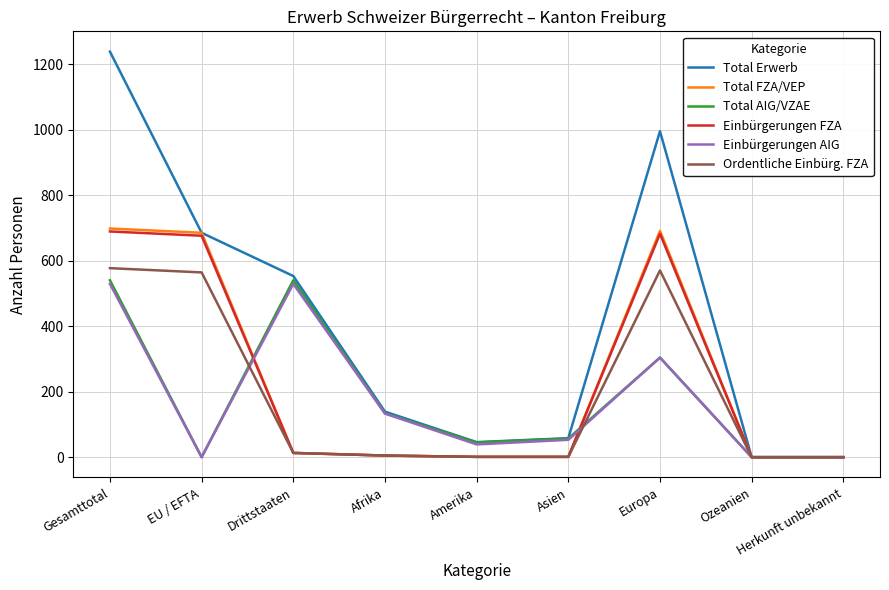

At which category is the sum across all series the highest?

Gesamttotal